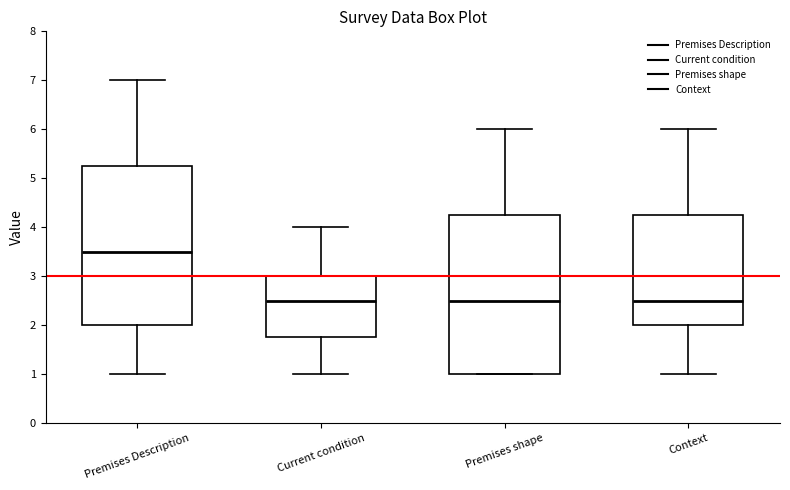

Where does the median line of the box for Context sit on the y-axis? The values are not printed on the chart, so give them approximately, as read against the axis.

2.5